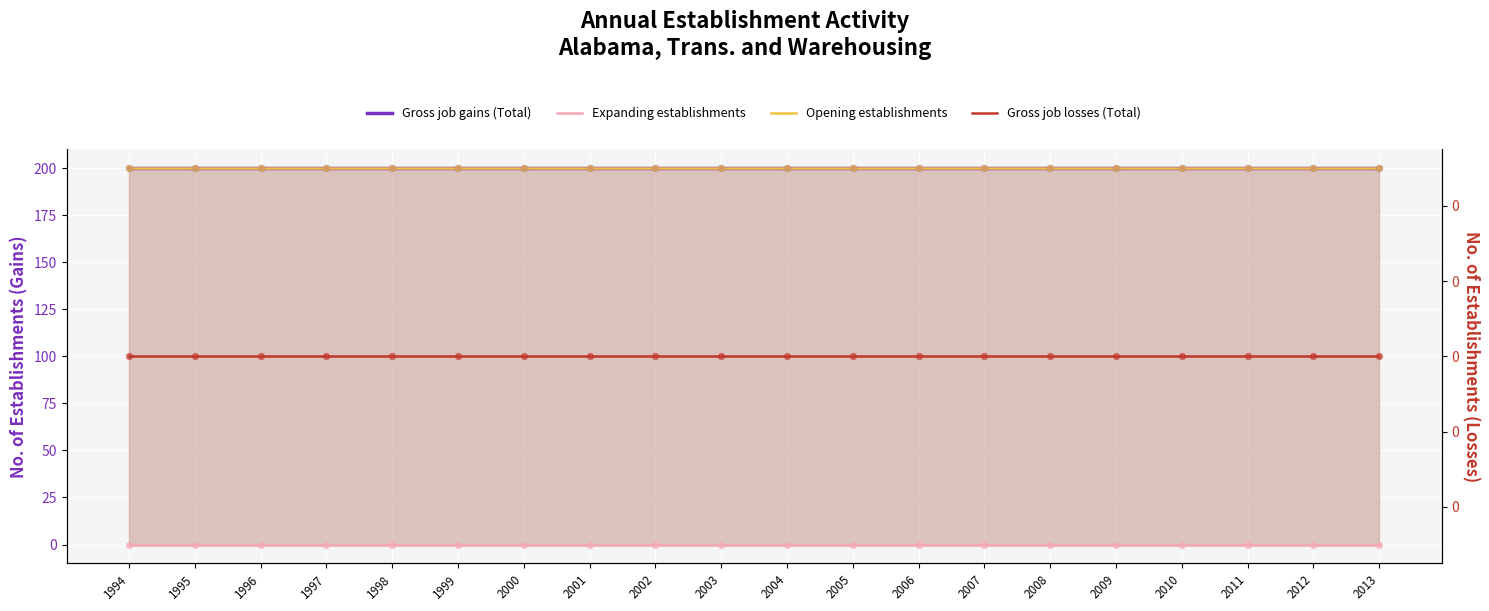

Which series has the largest total across all categories?

Gross job gains (Total)